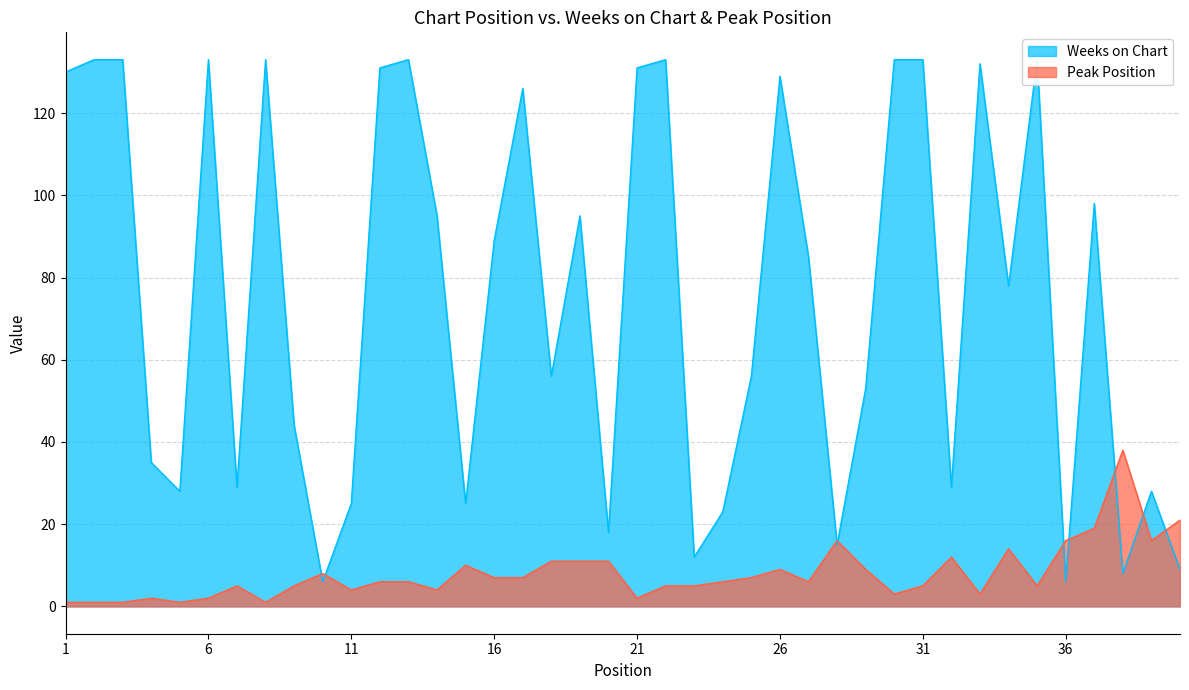

How many values in the Peak Position series exceed 6?

18